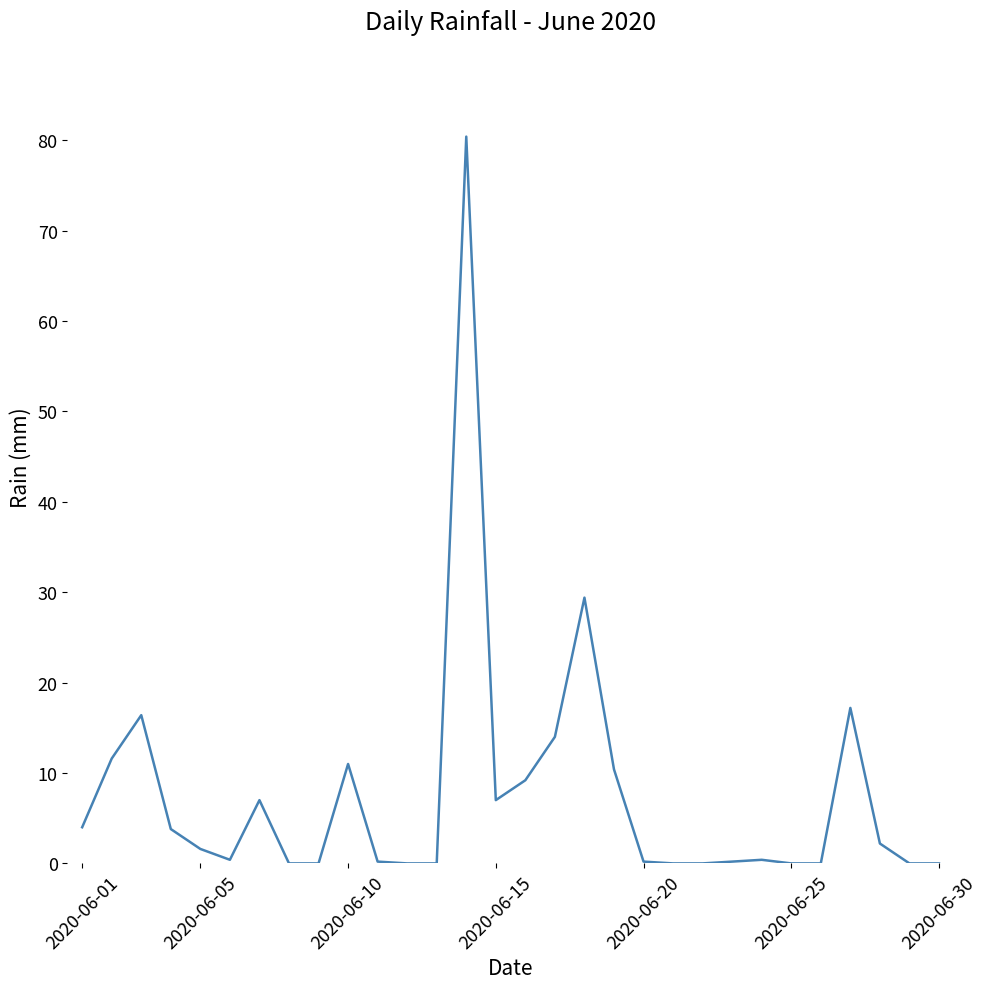

How many lines are shown in the chart?

1